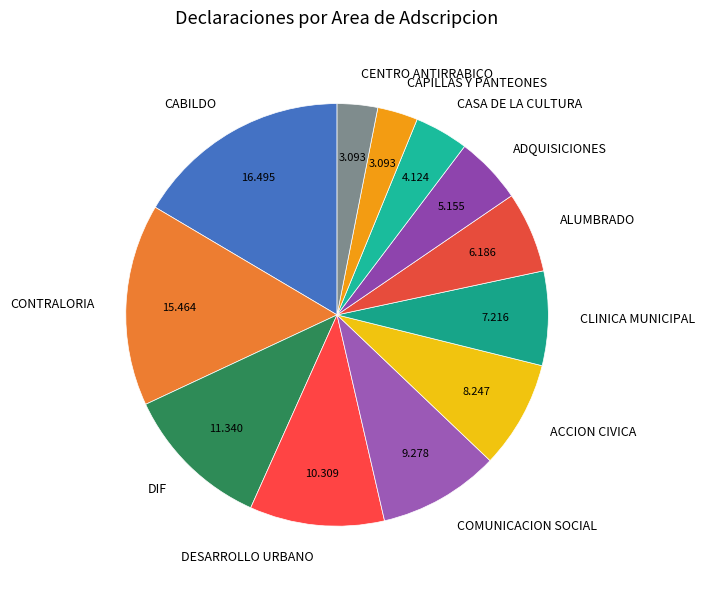

Does any single category account for the majority?

No